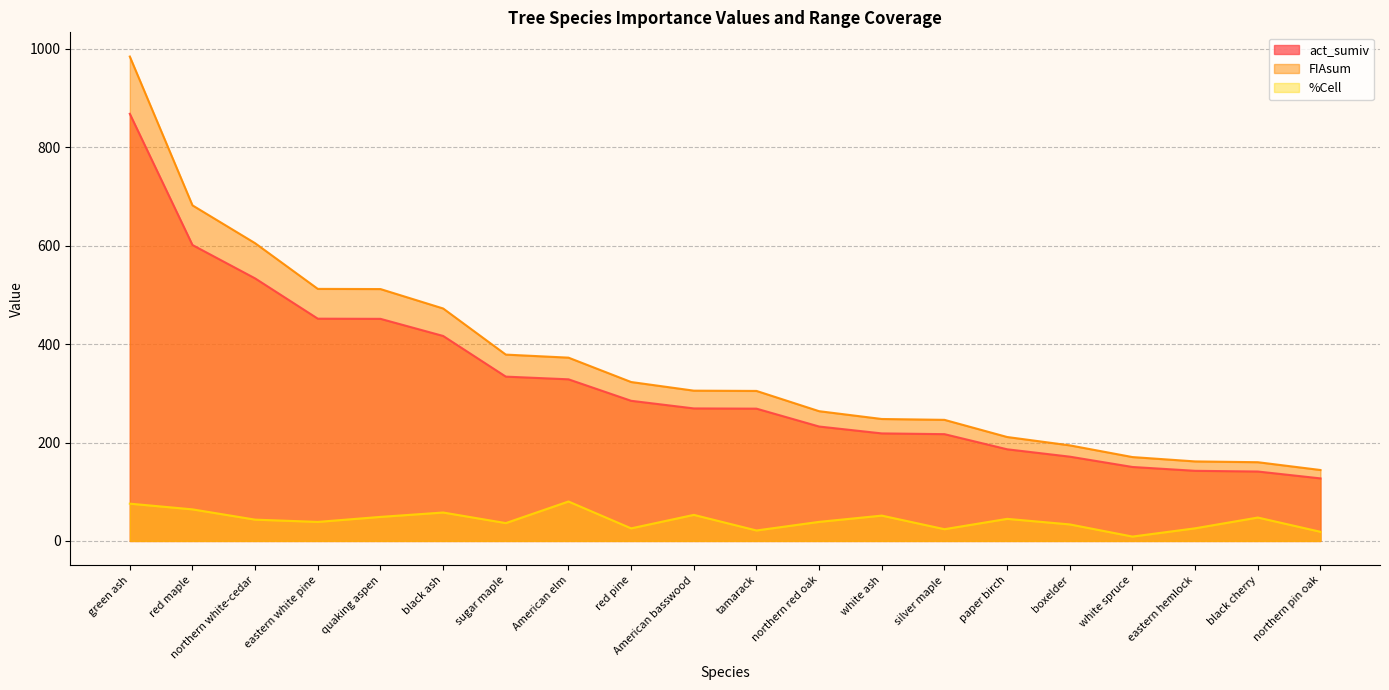

What is the label of the 1st point from the left?

green ash